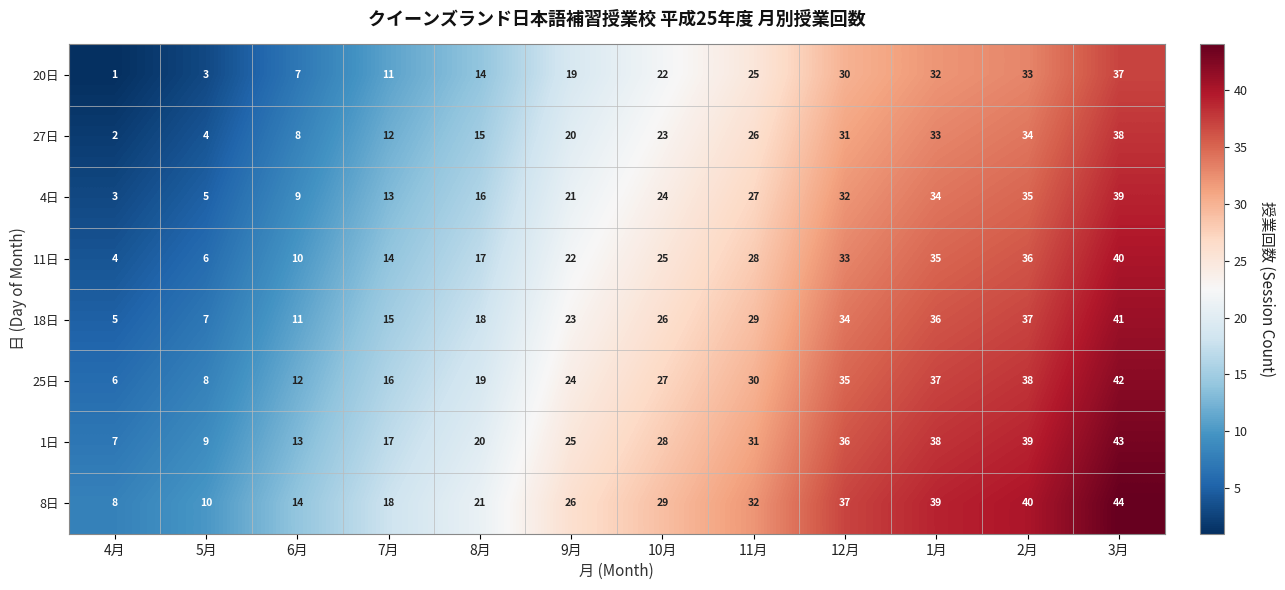

What is the difference between the maximum and minimum values in the 18日 series?

36